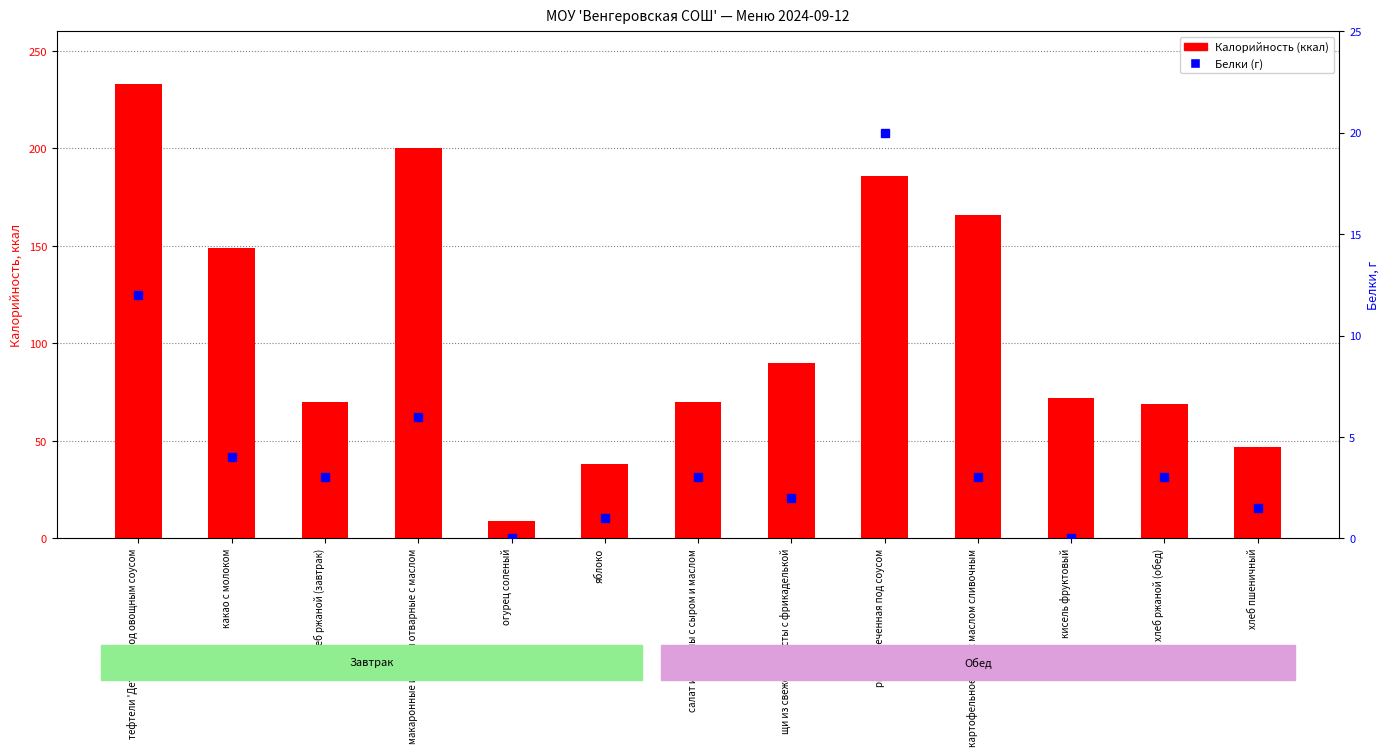

At which category is the sum across all series the highest?

тефтели 'Детские' под овощным соусом